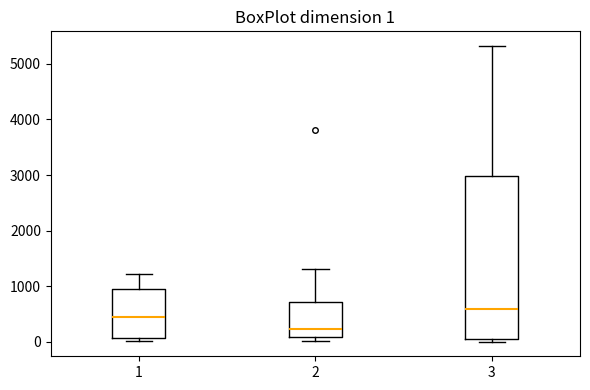

Which box's median line is the highest?

3